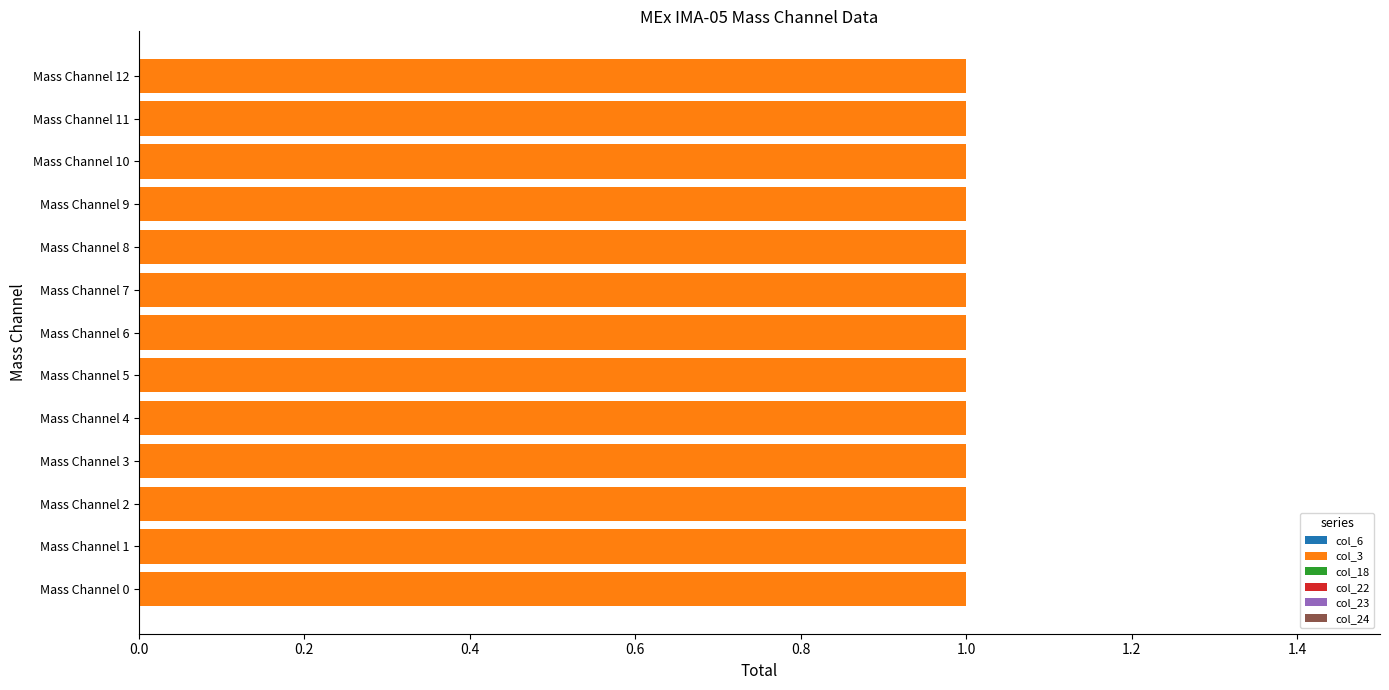

The value of col_22 at Mass Channel 11 is 0. True or false?

True